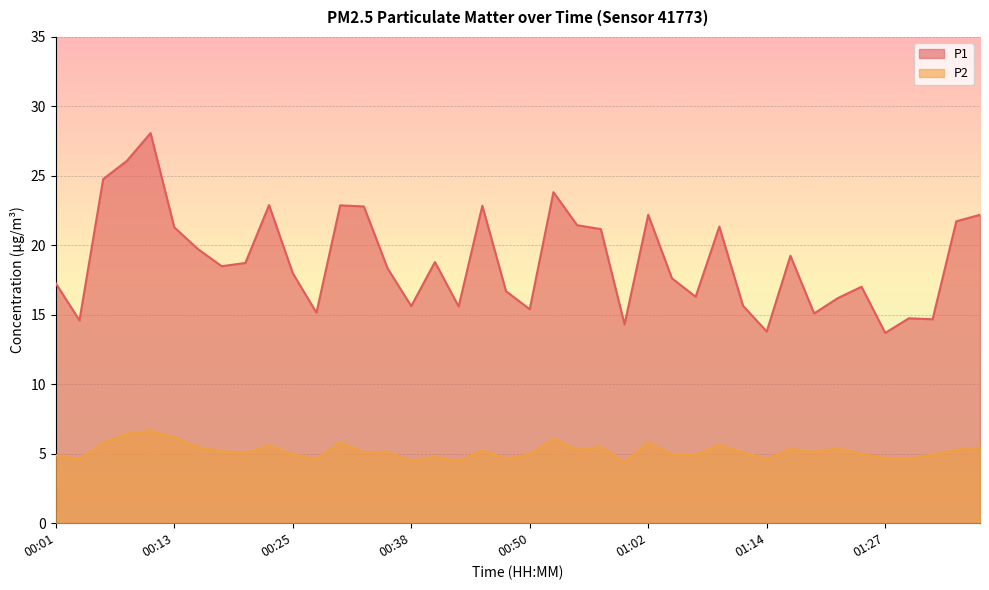

True or false: P2 has a value of 5.3 at 00:55.

True